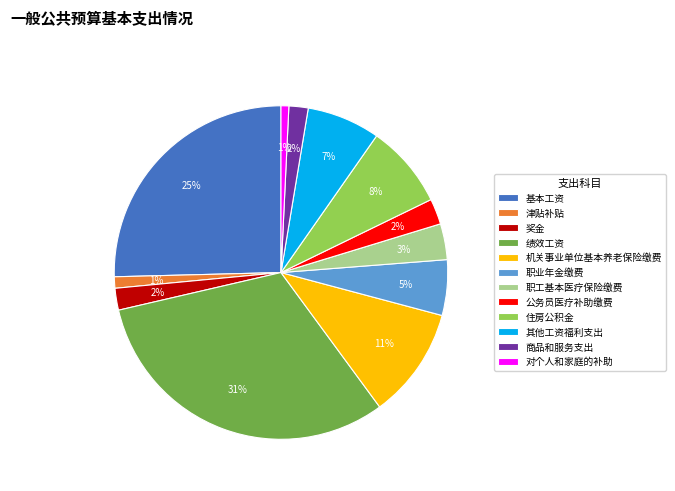

Which has a higher value, 绩效工资 or 基本工资?

绩效工资